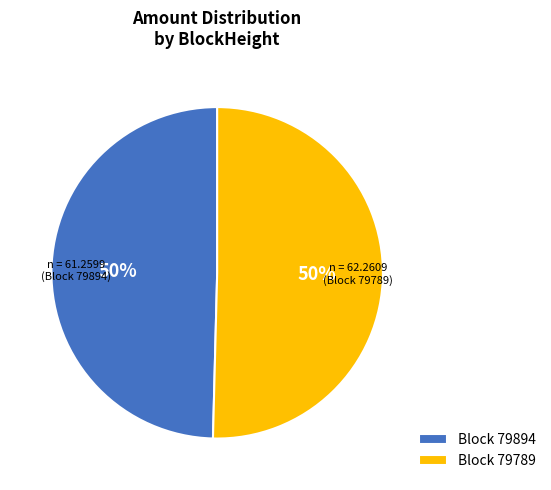

To the nearest percent, what is the average slice percentage?

50%